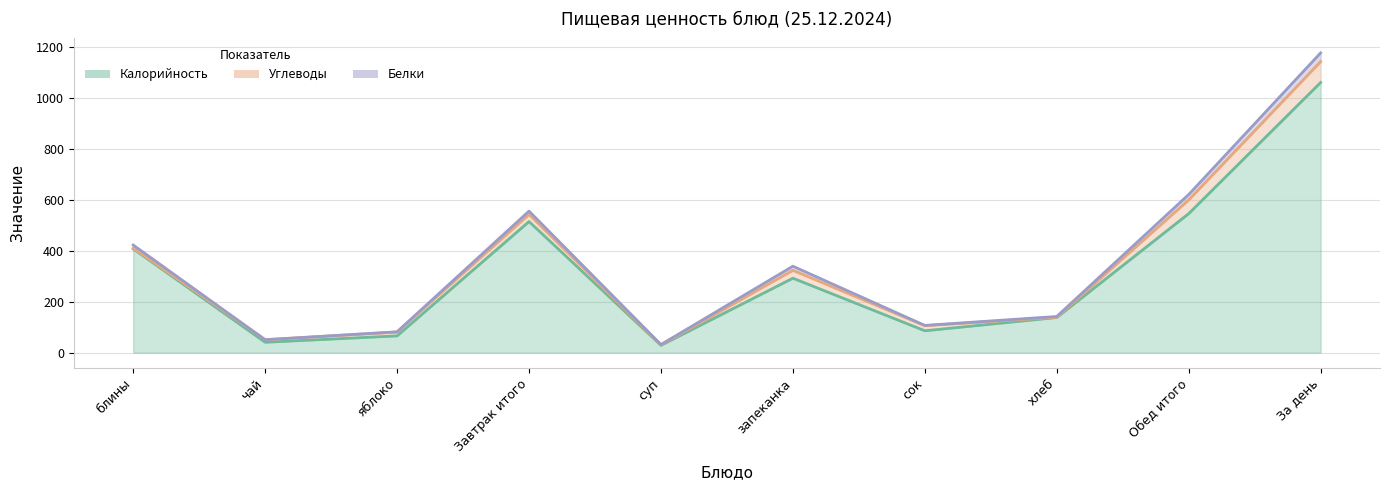

Which series ends up on top after the final intersection of Углеводы and Белки?

Углеводы